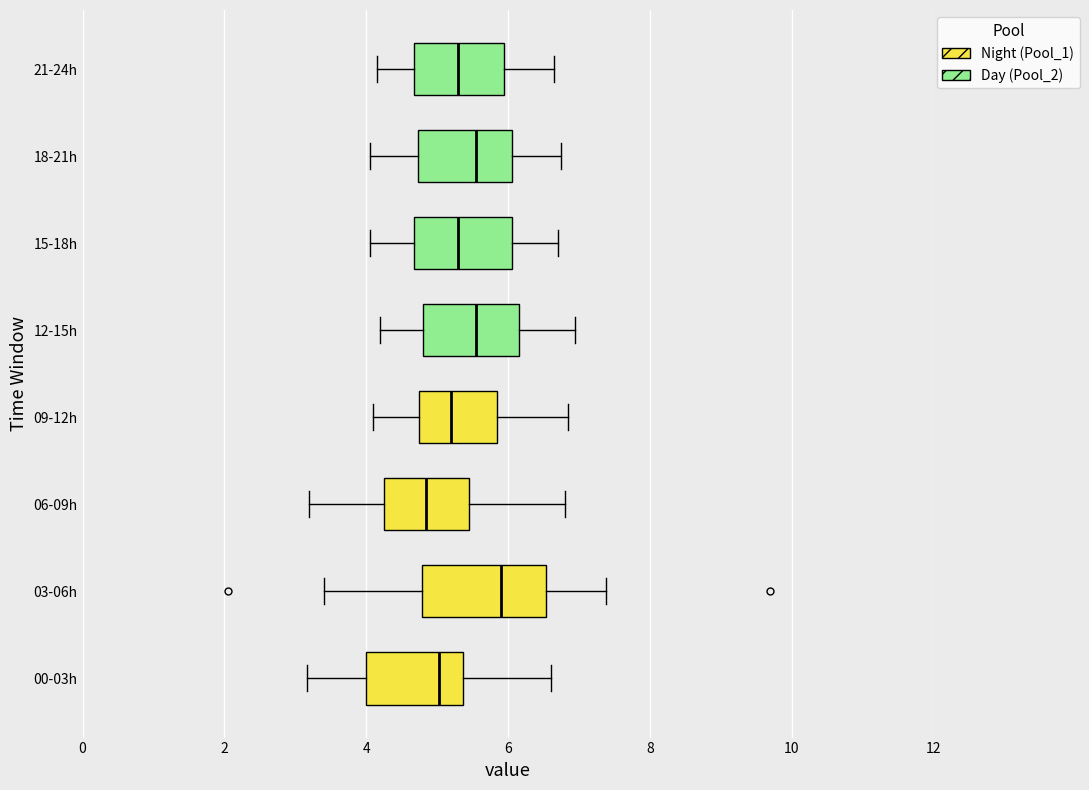

Where is the left edge of the box for 15-18h on the x-axis? The values are not printed on the chart, so give them approximately, as read against the axis.

4.6